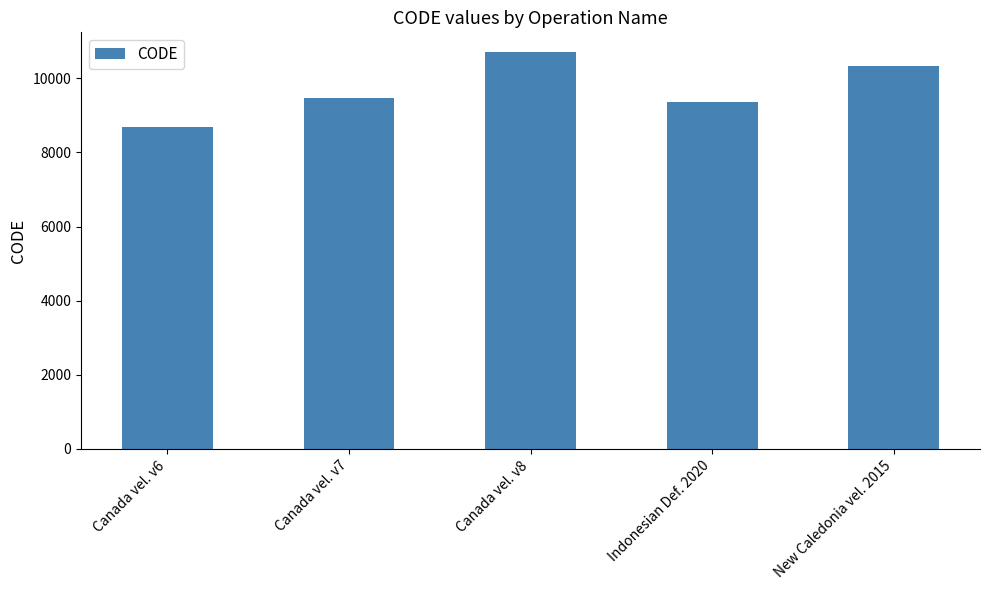

What is the label of the 1st bar from the left?

Canada vel. v6